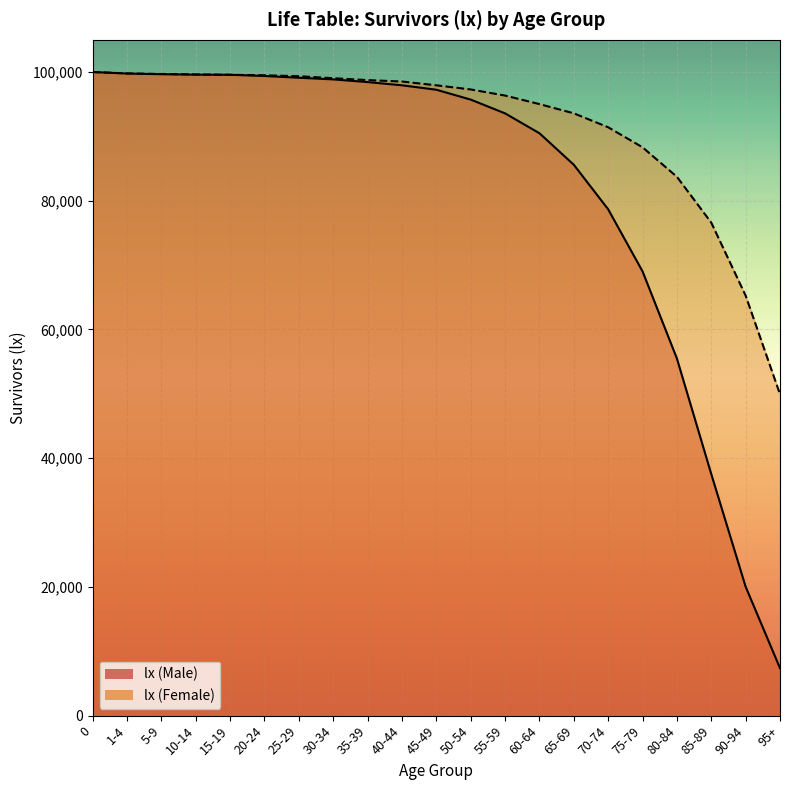

What is the sum of all values?

1723068